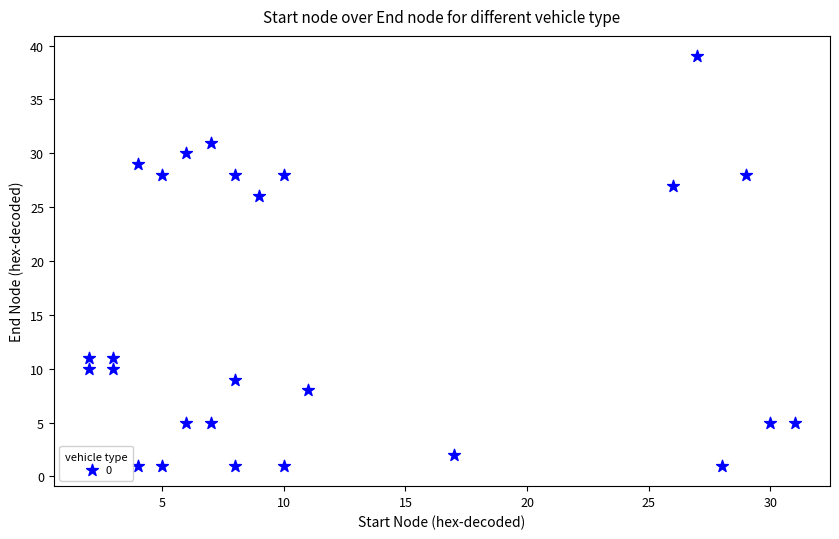

What Y value in the scatter plot is closest to 20?

26